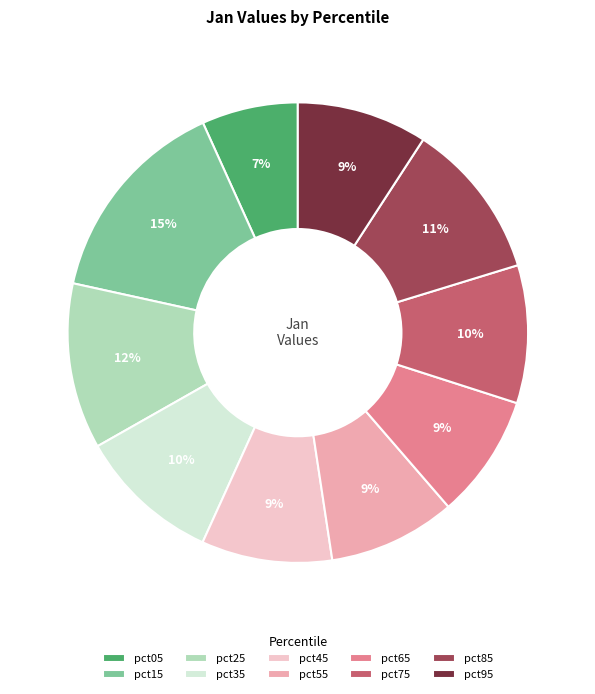

Which category has the biggest portion of the pie?

pct15